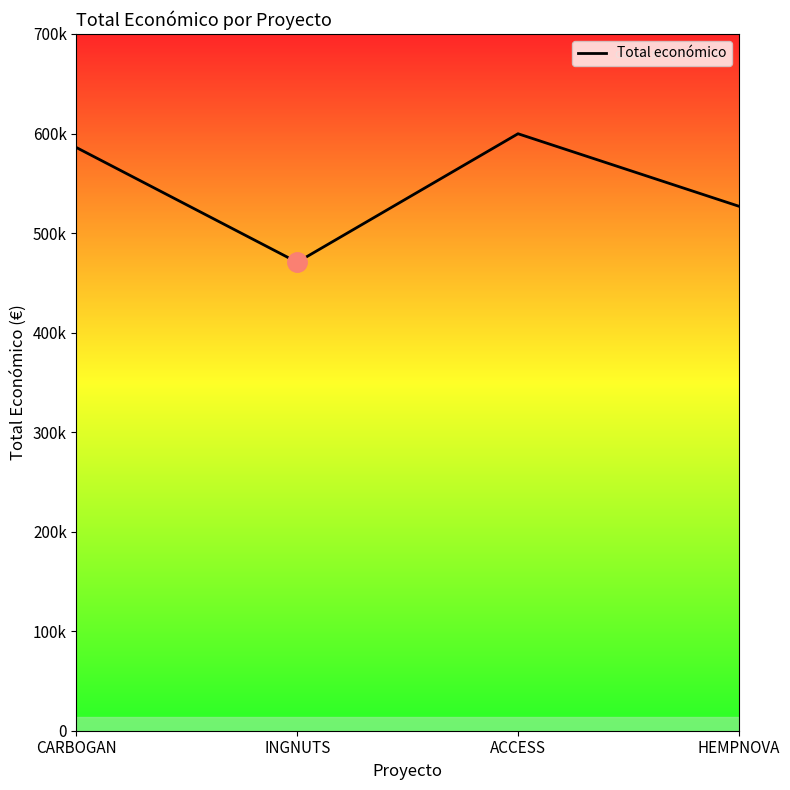

Is this an area chart (filled region under the line)?

Yes